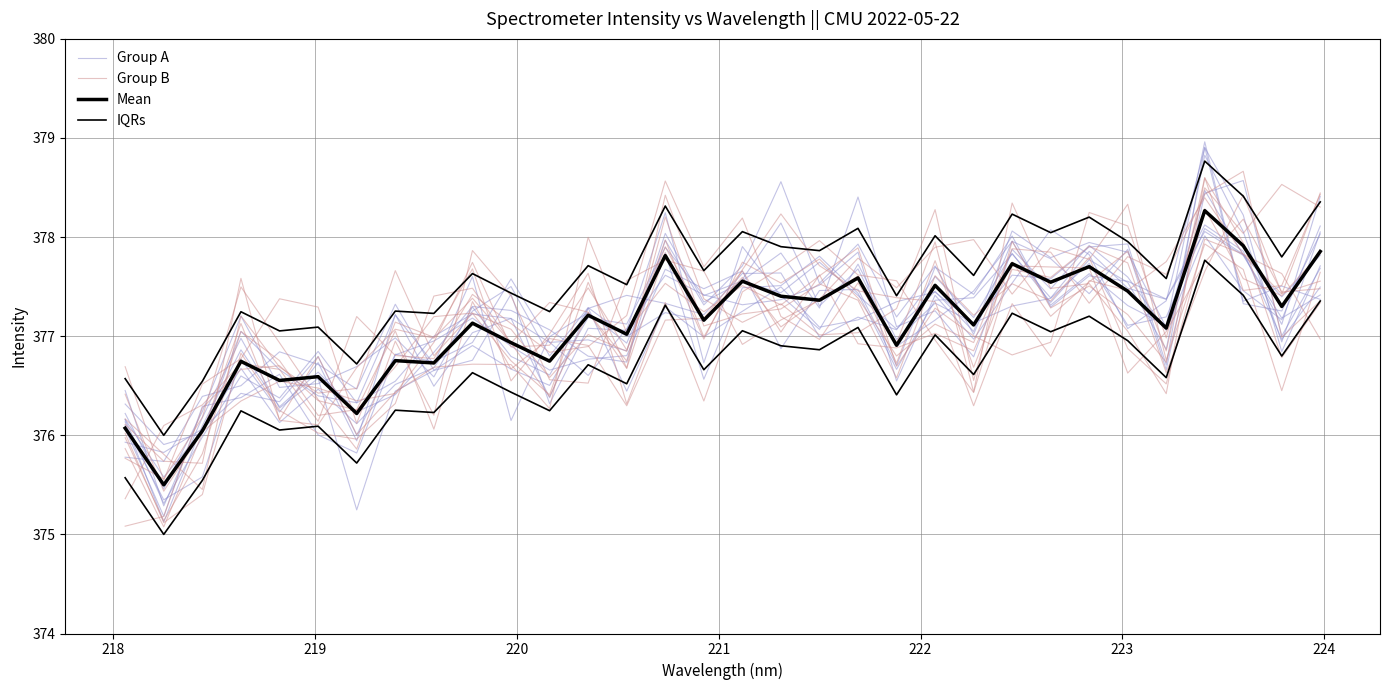

The value of IQRs at 21 is 666.6. True or false?

False